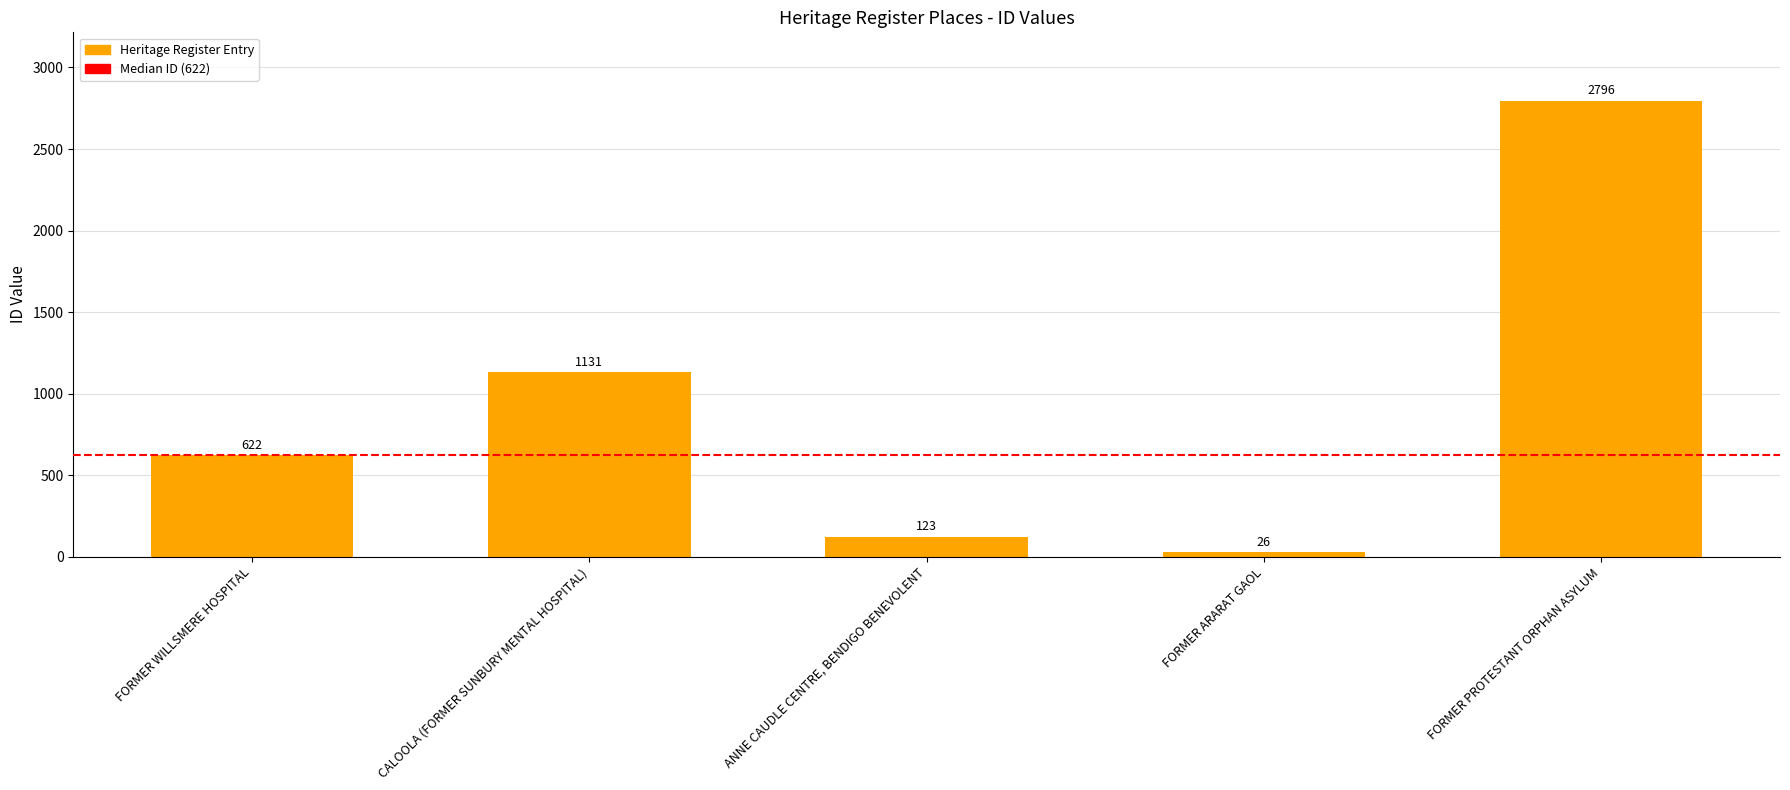

Which has a higher value, ANNE CAUDLE CENTRE, BENDIGO BENEVOLENT or FORMER PROTESTANT ORPHAN ASYLUM?

FORMER PROTESTANT ORPHAN ASYLUM